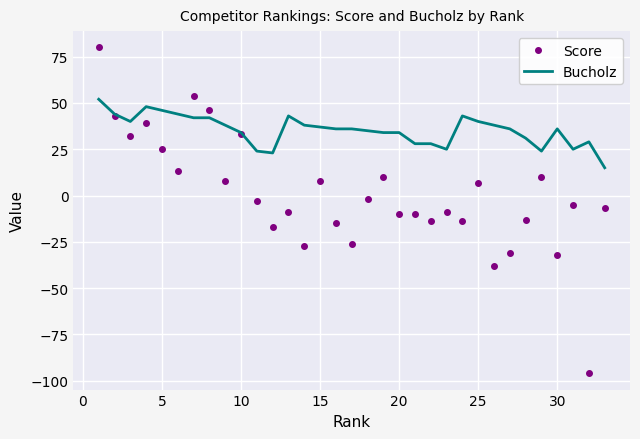

How many positive values does the Score series have?

14